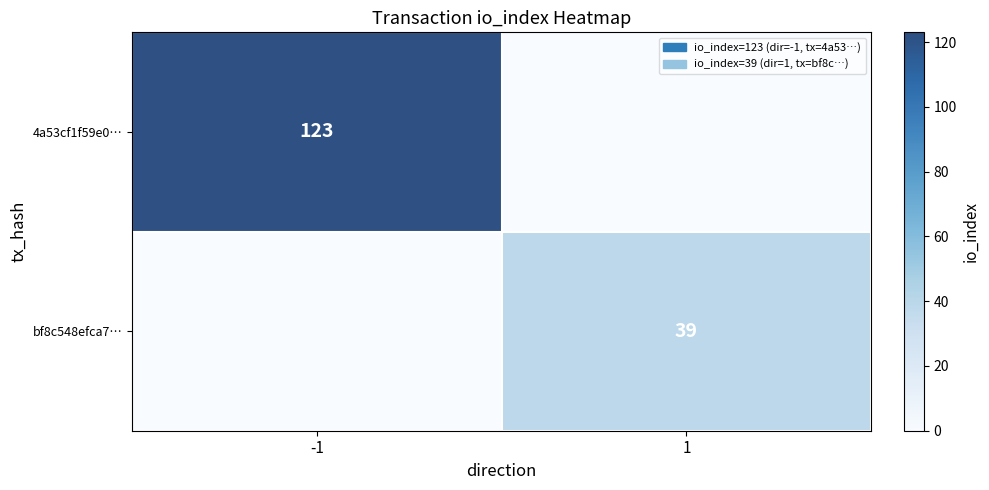

The value of 4a53cf1f59e0… at -1 is 163. True or false?

False